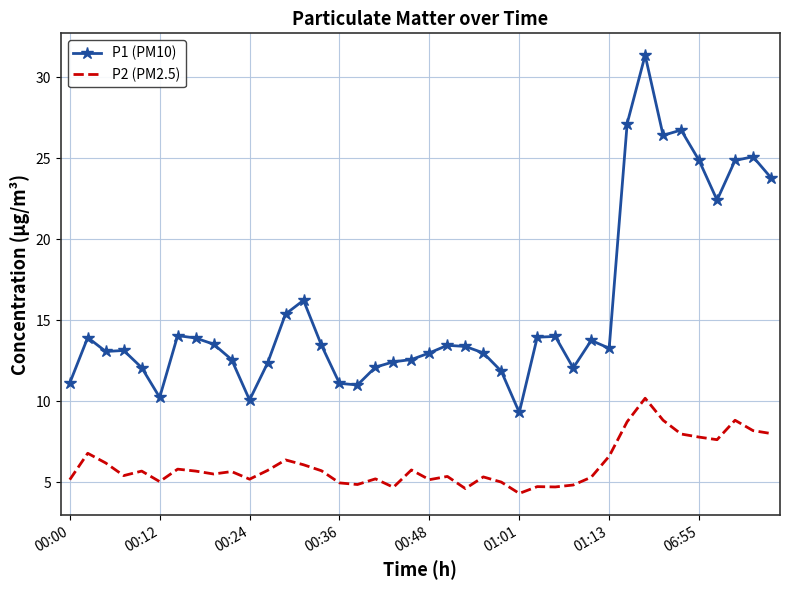

What is the greatest value displayed?

31.4